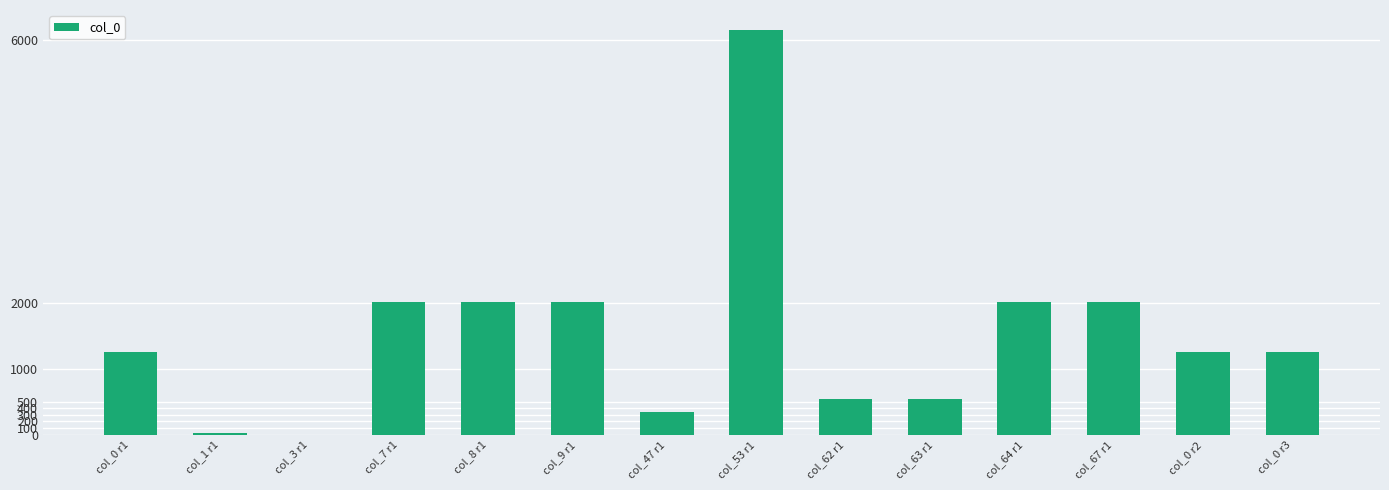

Is it true that the value at col_9 r1 is 2015?

True